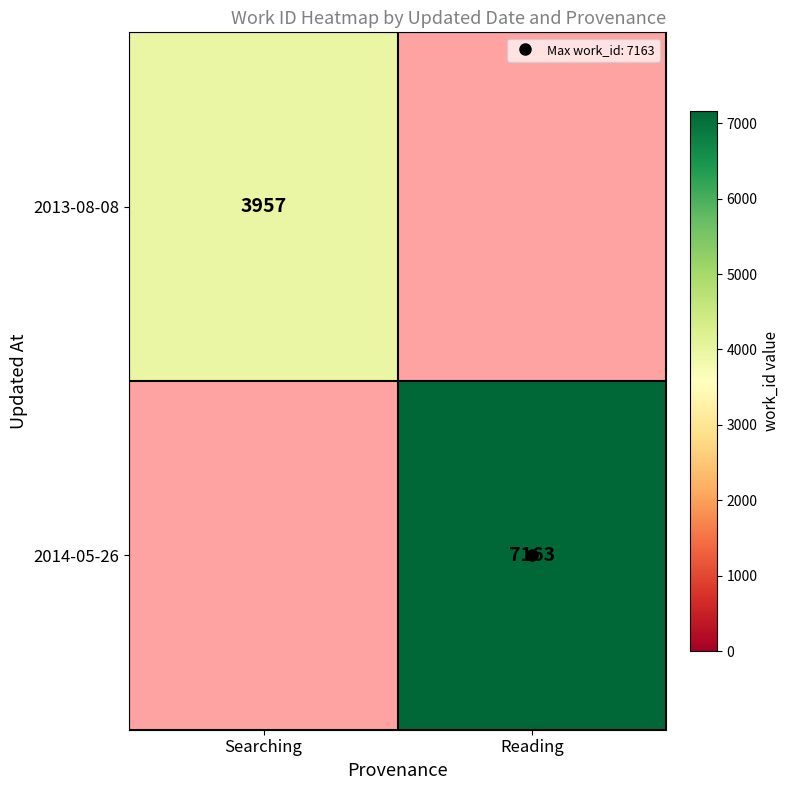

Which series has the widest spread of values?

2013-08-08